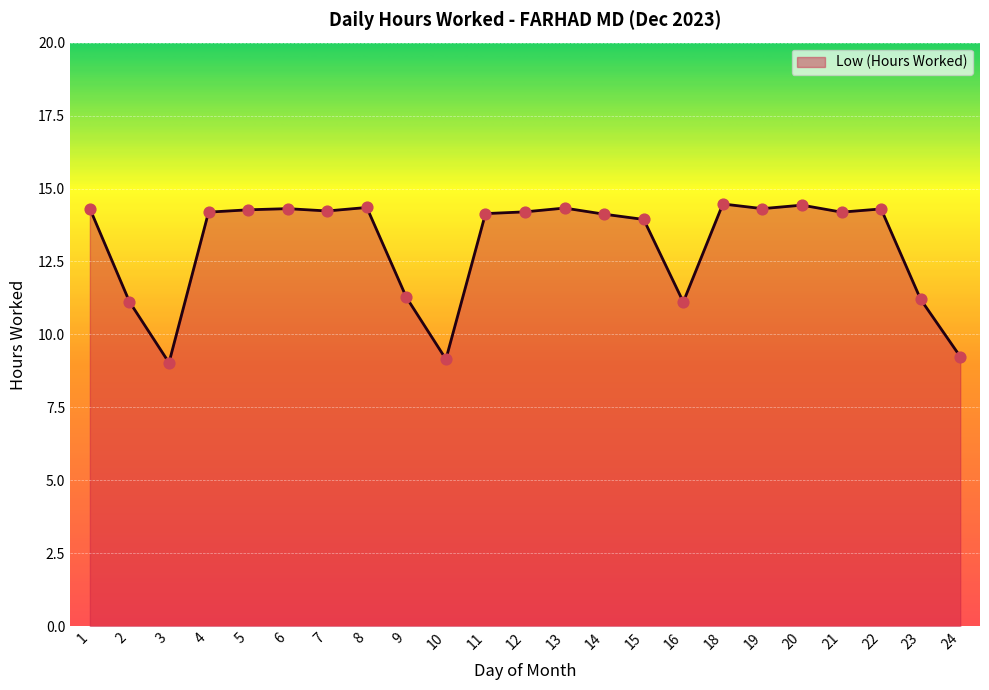

What is the change in value from 2 to 11?

+3.0